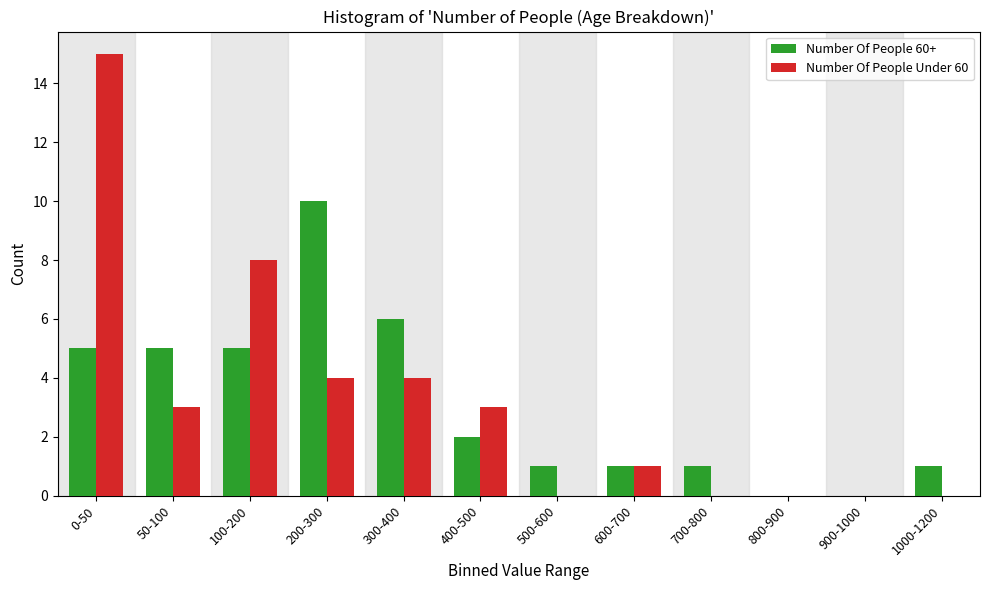

Reading left to right, transcribe all the data shown in this chart.

Number Of People 60+: 0-50=5	50-100=5	100-200=5	200-300=10	300-400=6	400-500=2	500-600=1	600-700=1	700-800=1	800-900=0	900-1000=0	1000-1200=1
Number Of People Under 60: 0-50=15	50-100=3	100-200=8	200-300=4	300-400=4	400-500=3	500-600=0	600-700=1	700-800=0	800-900=0	900-1000=0	1000-1200=0